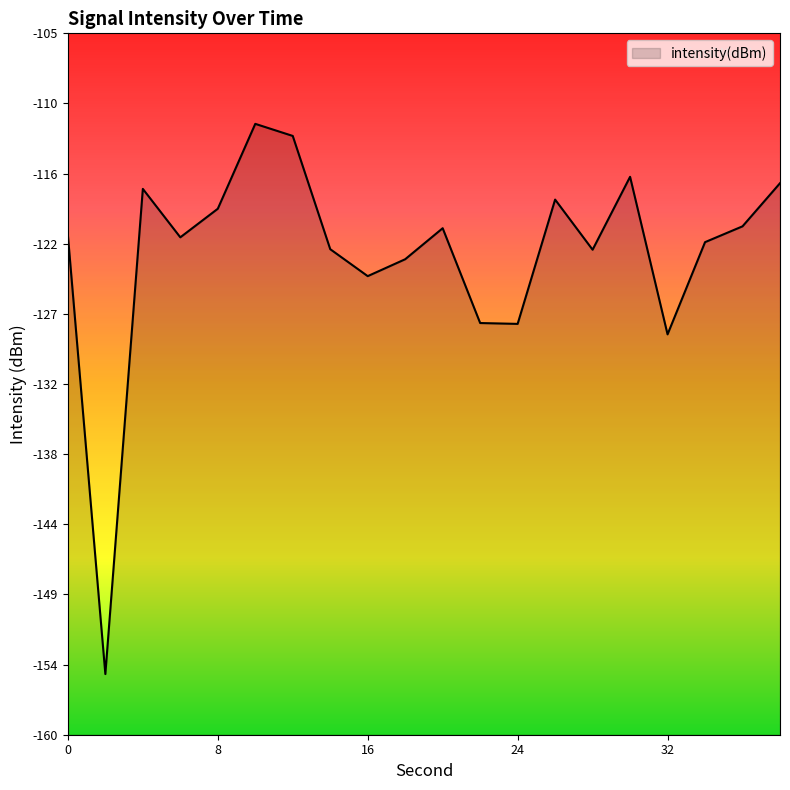

What is the change in value from 14 to 32?

-6.7